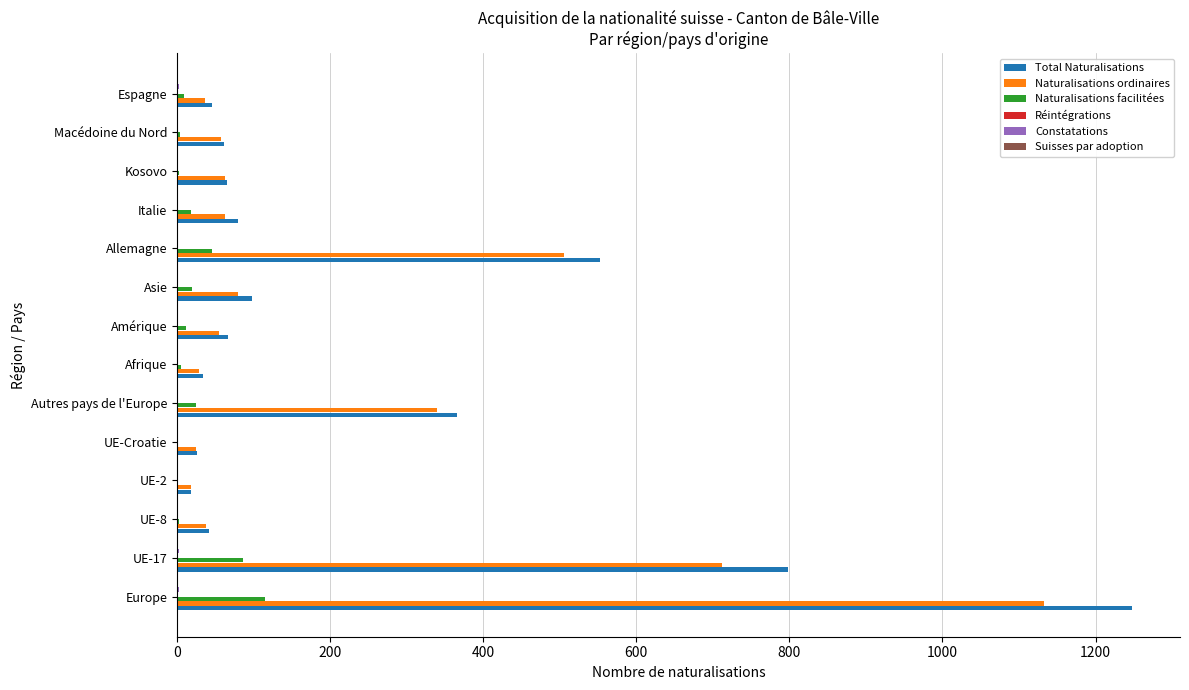

Is it true that Naturalisations ordinaires equals 79 at Asie?

True